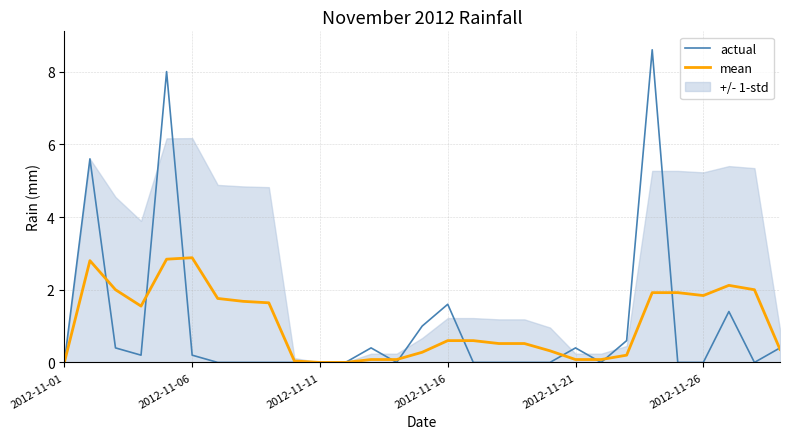

How many categories are shown in the chart?

29